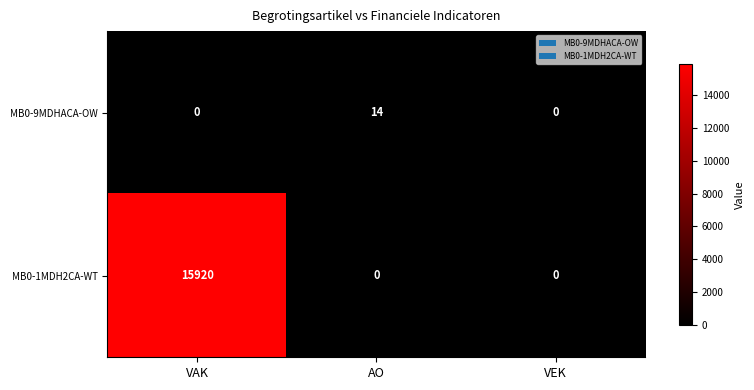

What is the total value across all series at VAK?

15920